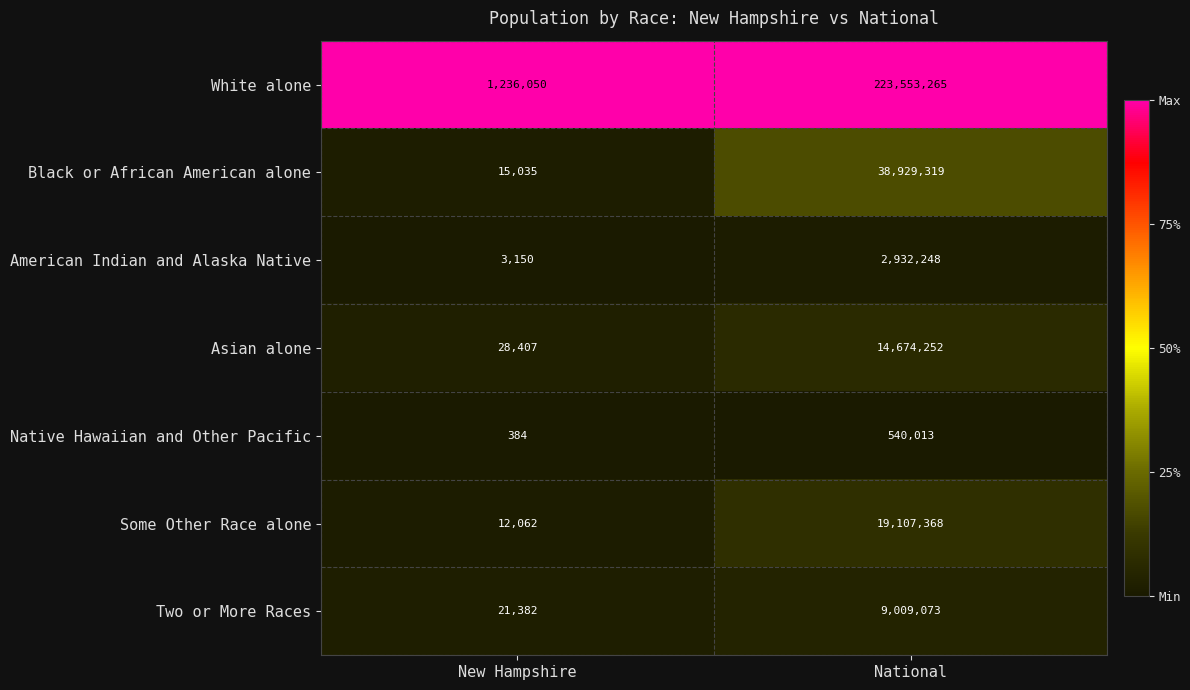

What value does the American Indian and Alaska Native series have at New Hampshire?

3150